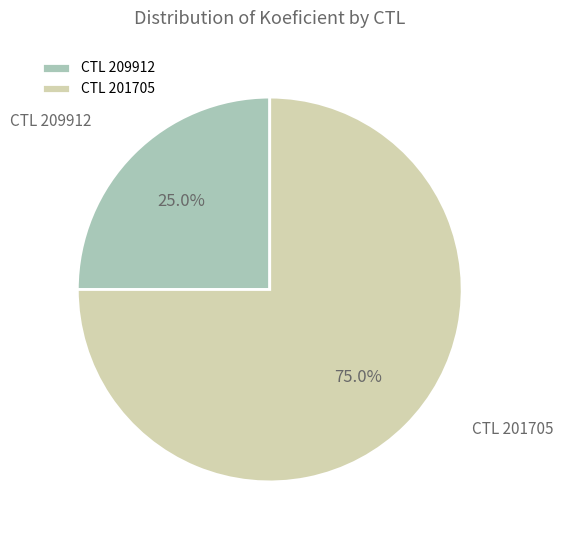

Is CTL 209912 the majority of the pie?

No